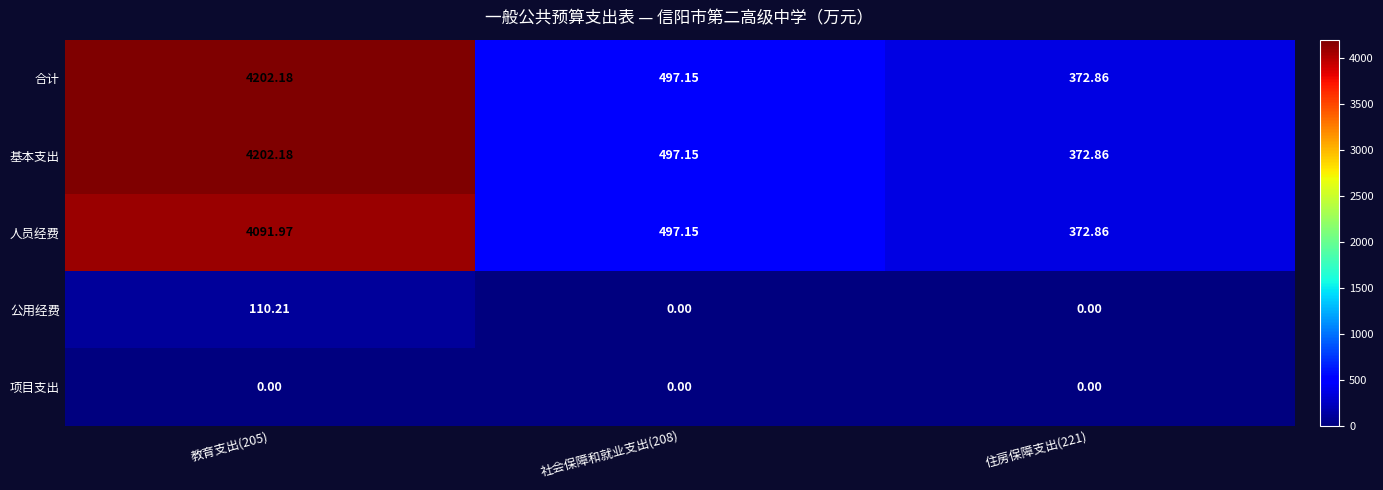

Is the value of 公用经费 at 教育支出(205) greater than the value of 基本支出 at 住房保障支出(221)?

No